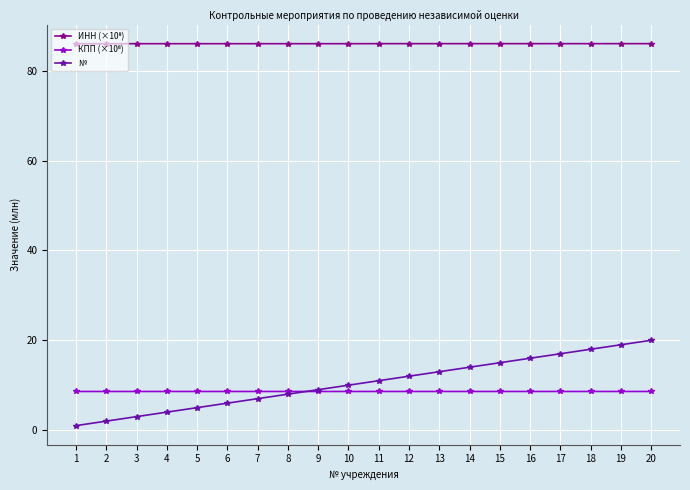

True or false: № has a value of 14.0 at 14.

True